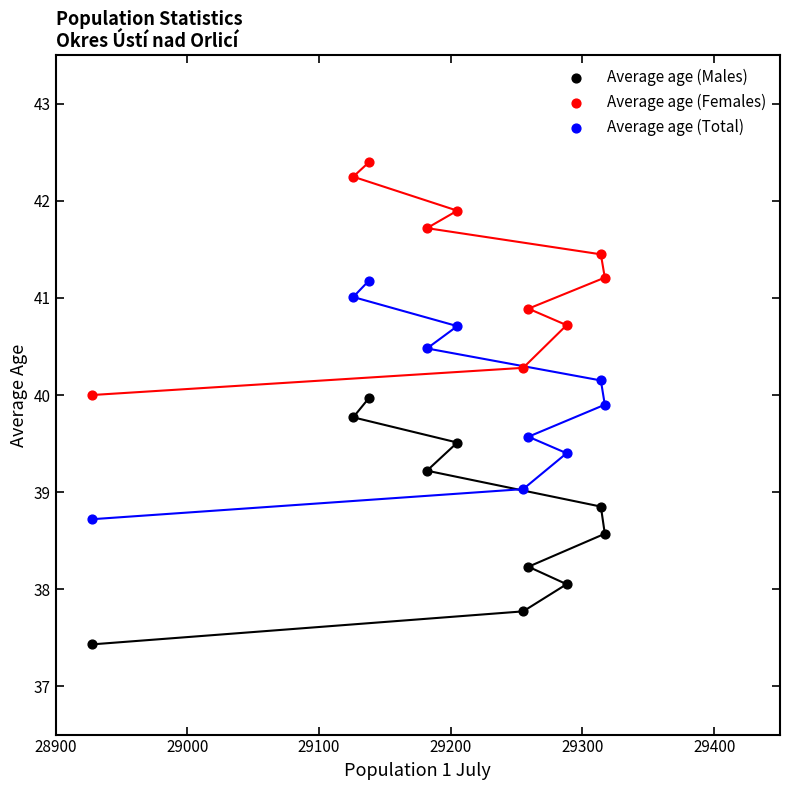

Which series reaches the minimum Y coordinate?

Average age (Males)